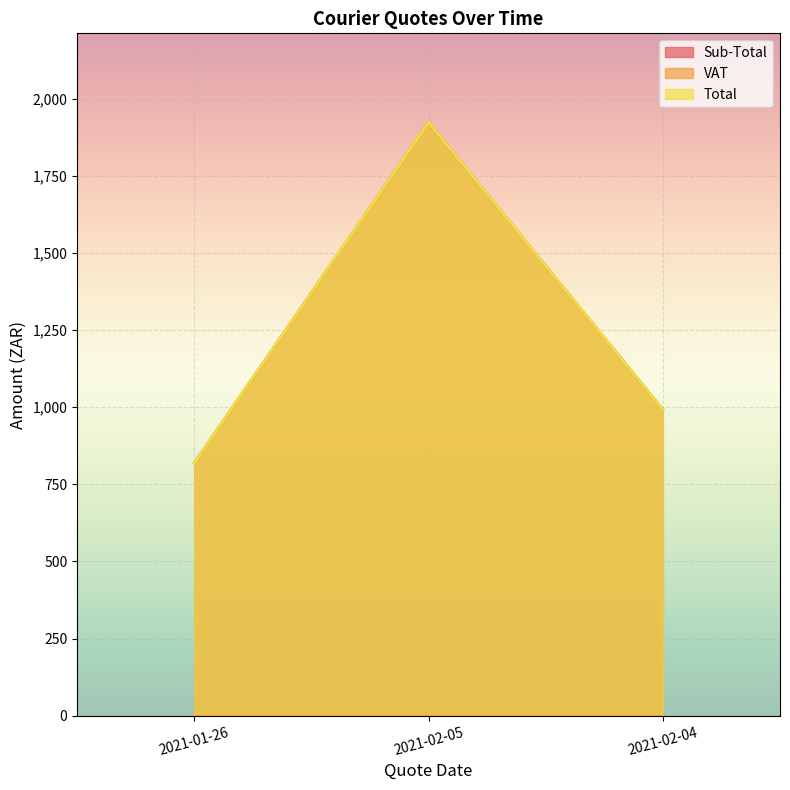

The Total series shows 819.2 at 2021-01-26. True or false?

True